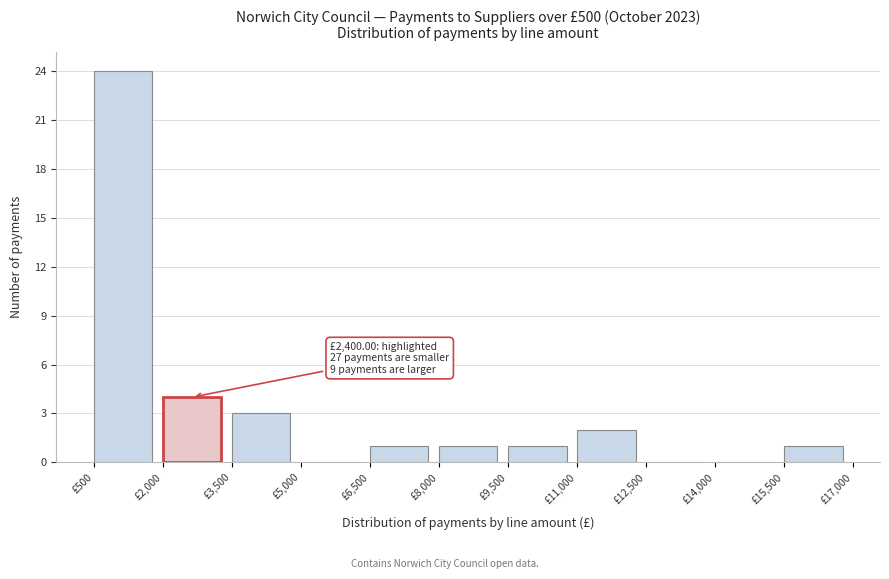

Over which range of the x-axis is the bar tallest?

500 to 2000